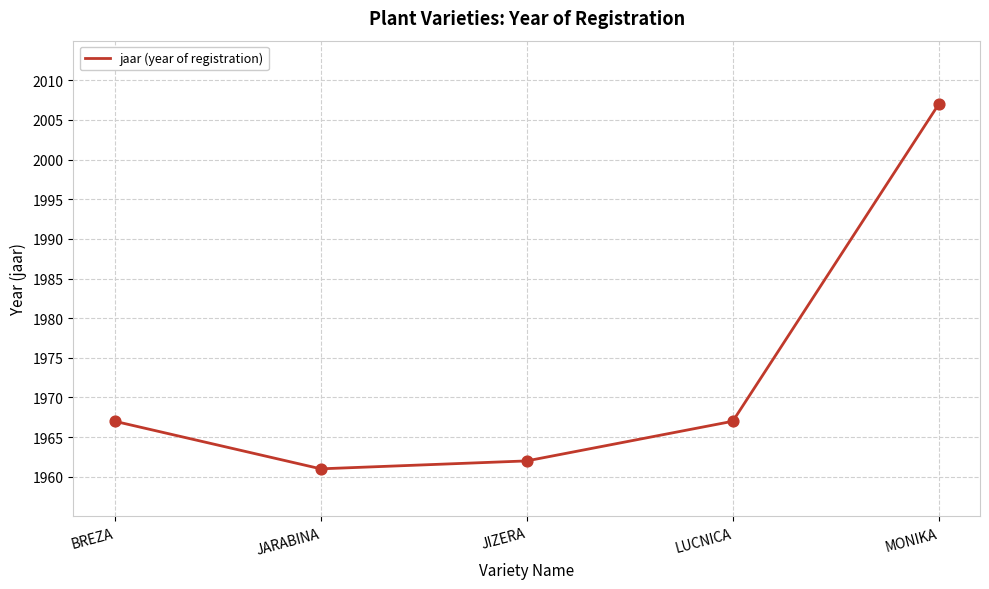

Which has a higher value, JIZERA or MONIKA?

MONIKA